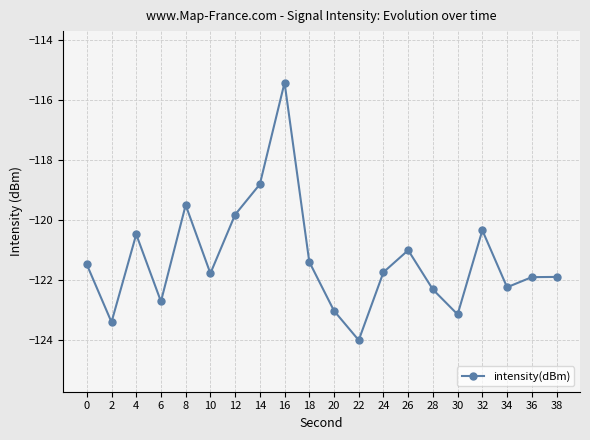

Which has a higher value, 36 or 6?

36